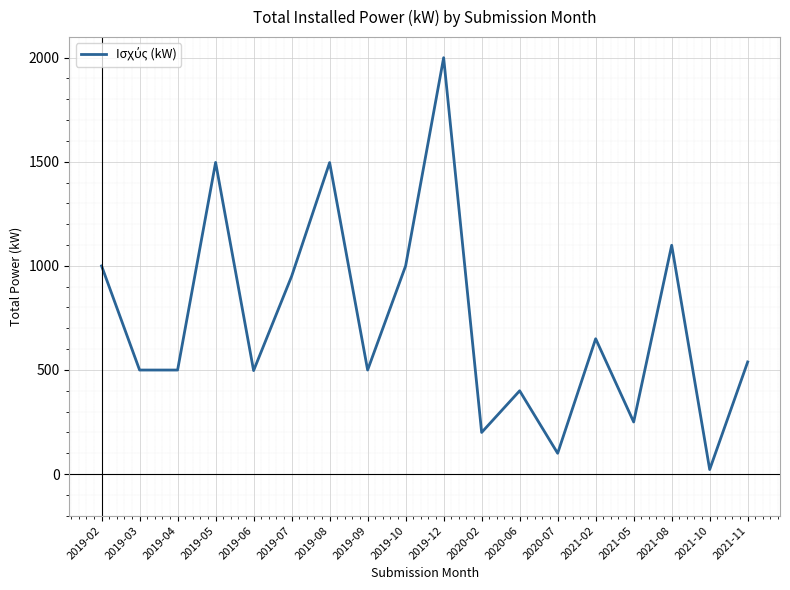

What is the maximum value shown in the chart?

1999.6